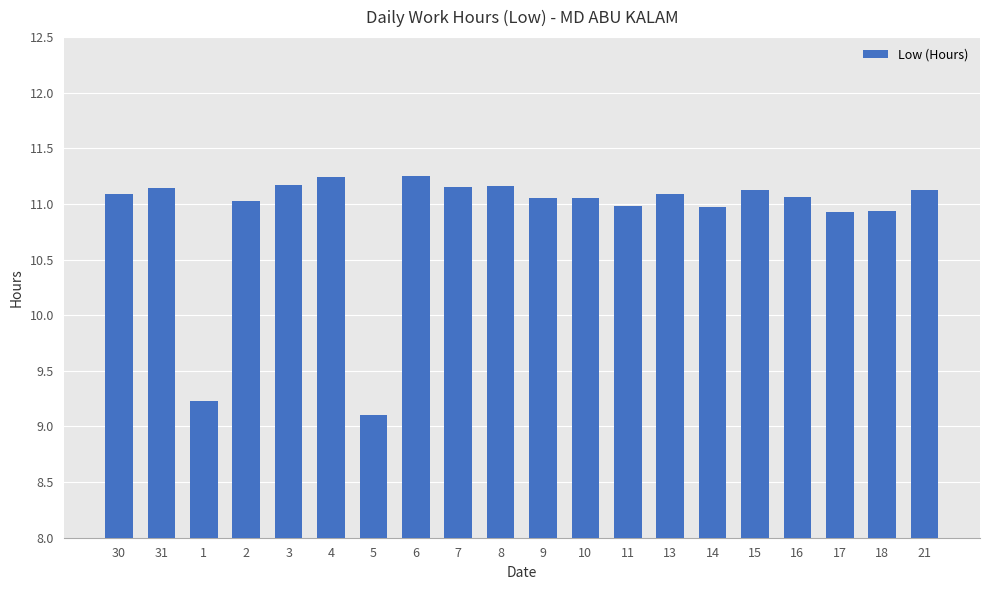

How many data points are above 11?

14